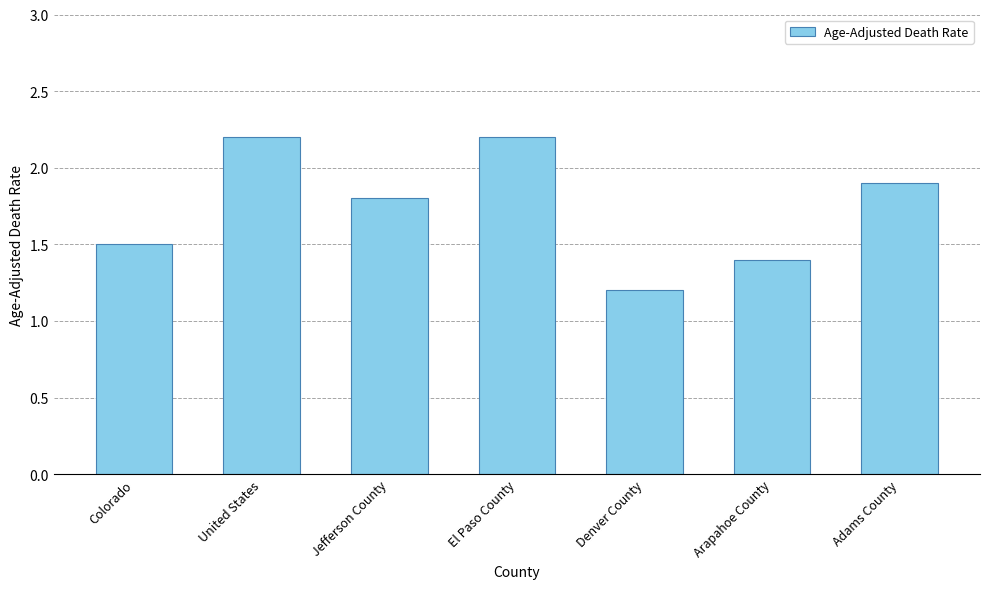

What is the difference between the maximum and minimum values?

1.0